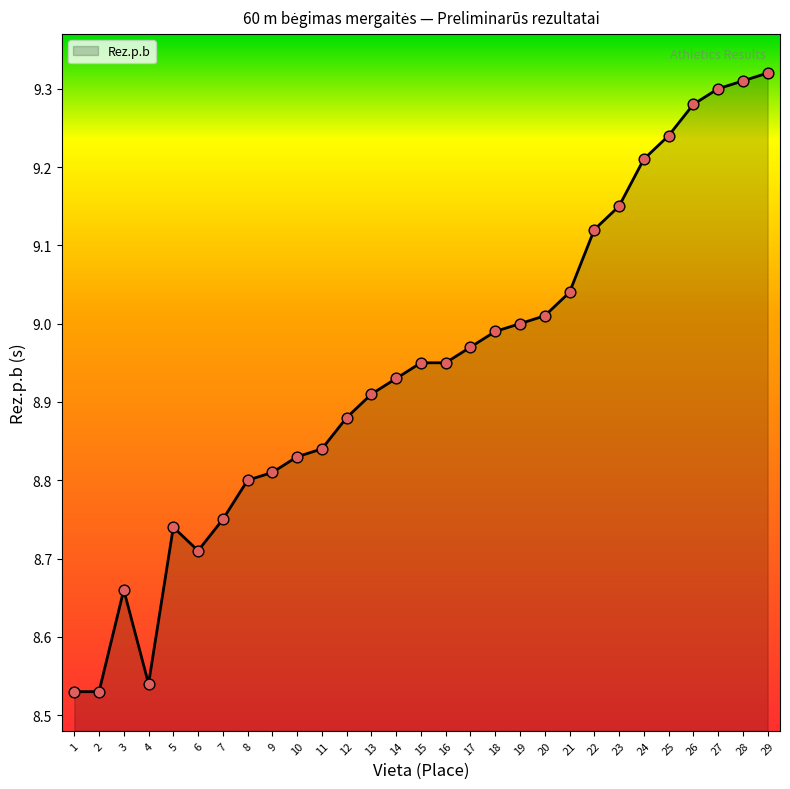

Between 21 and 14, which is larger?

21